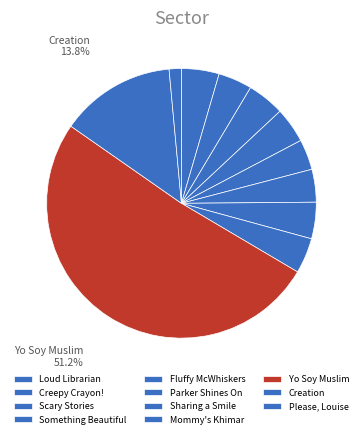

Count the number of slices in the pie.

11